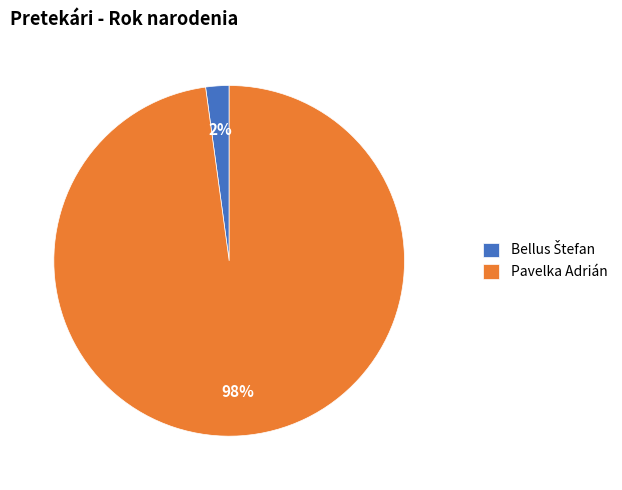

Which slice is the largest?

Pavelka Adrián